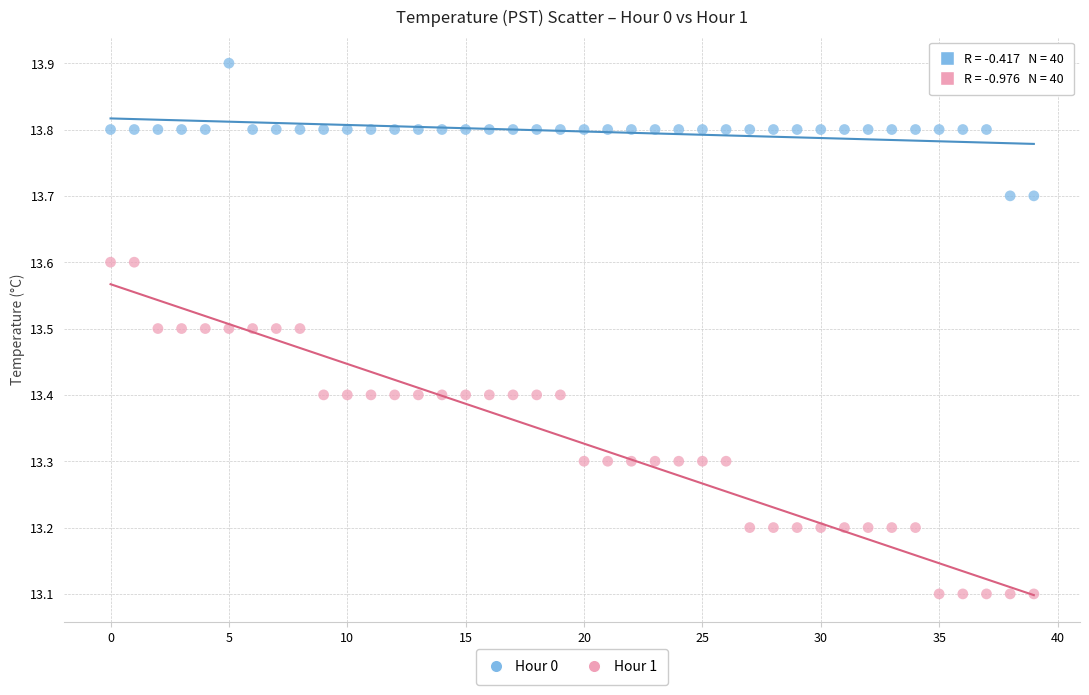

Across all data points, what is the range of Y values (max minus min)?

0.8